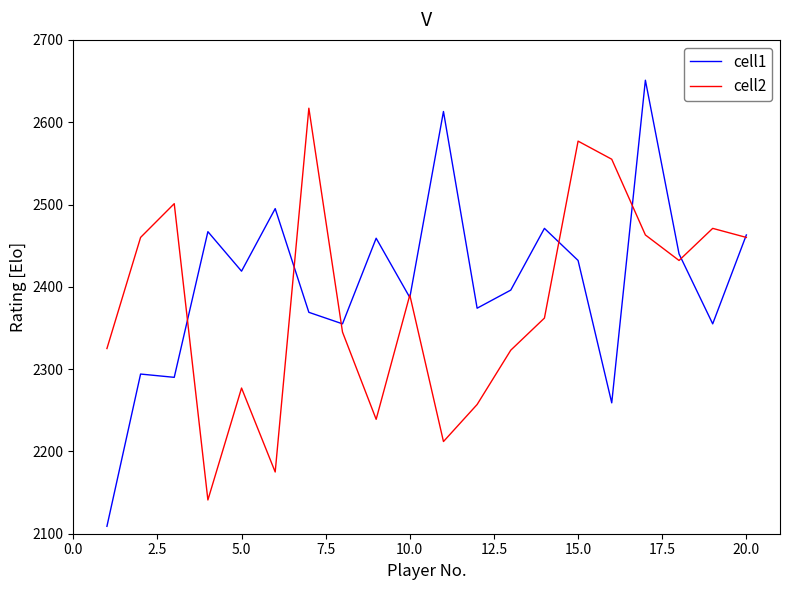

Which series has the widest spread of values?

cell1